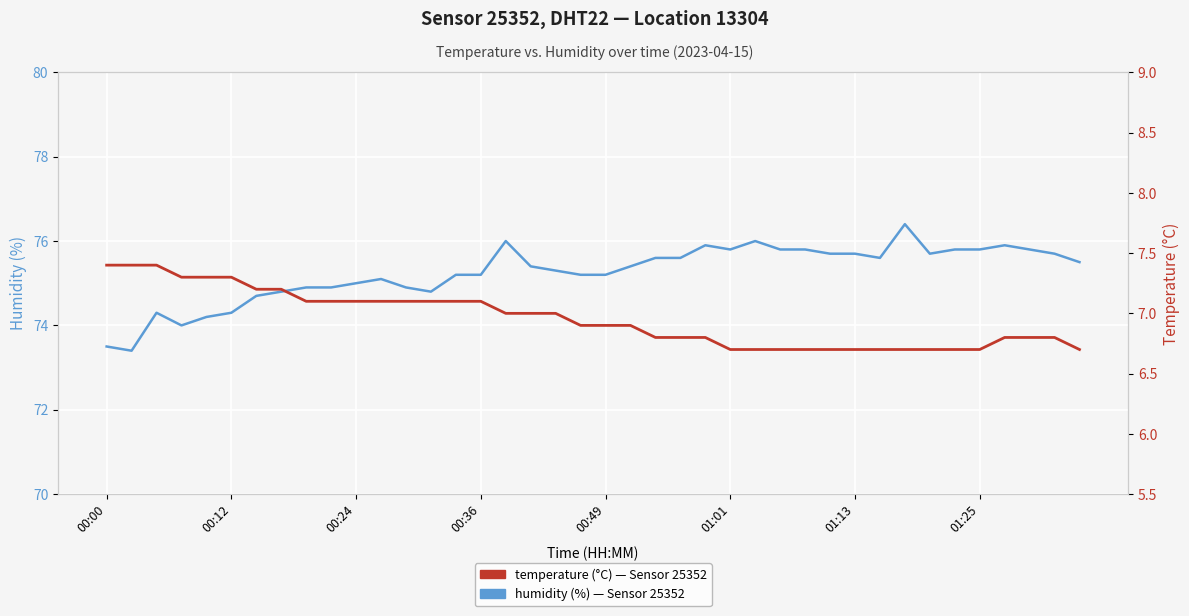

What is the average value of the humidity series?

75.2